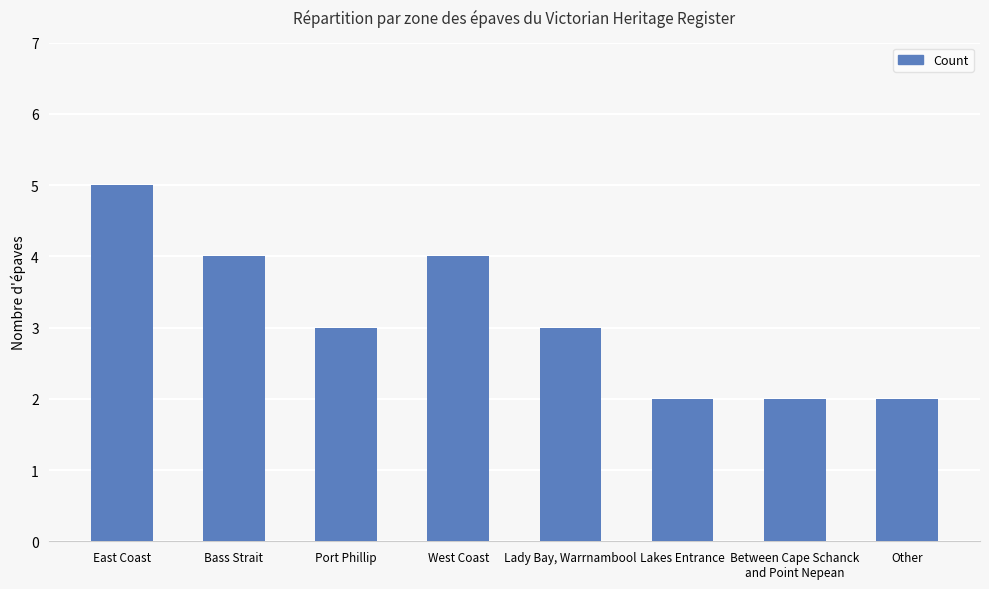

Reading right to left, list all the values displayed in this chart.

Other=2	Between Cape Schanck
and Point Nepean=2	Lakes Entrance=2	Lady Bay, Warrnambool=3	West Coast=4	Port Phillip=3	Bass Strait=4	East Coast=5